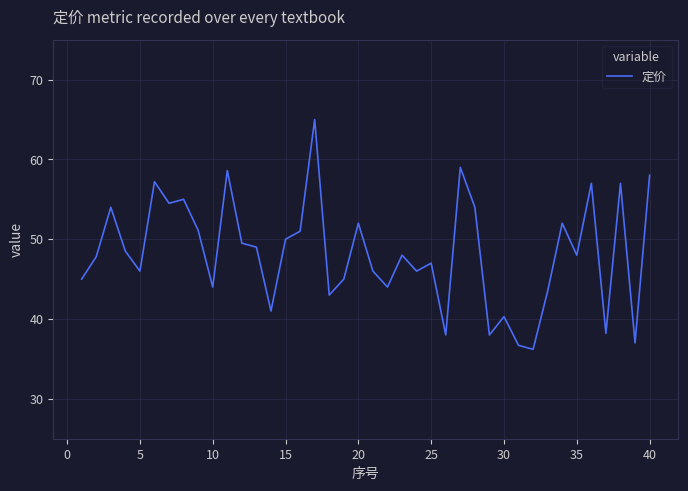

What is the sum of all values?

1931.1